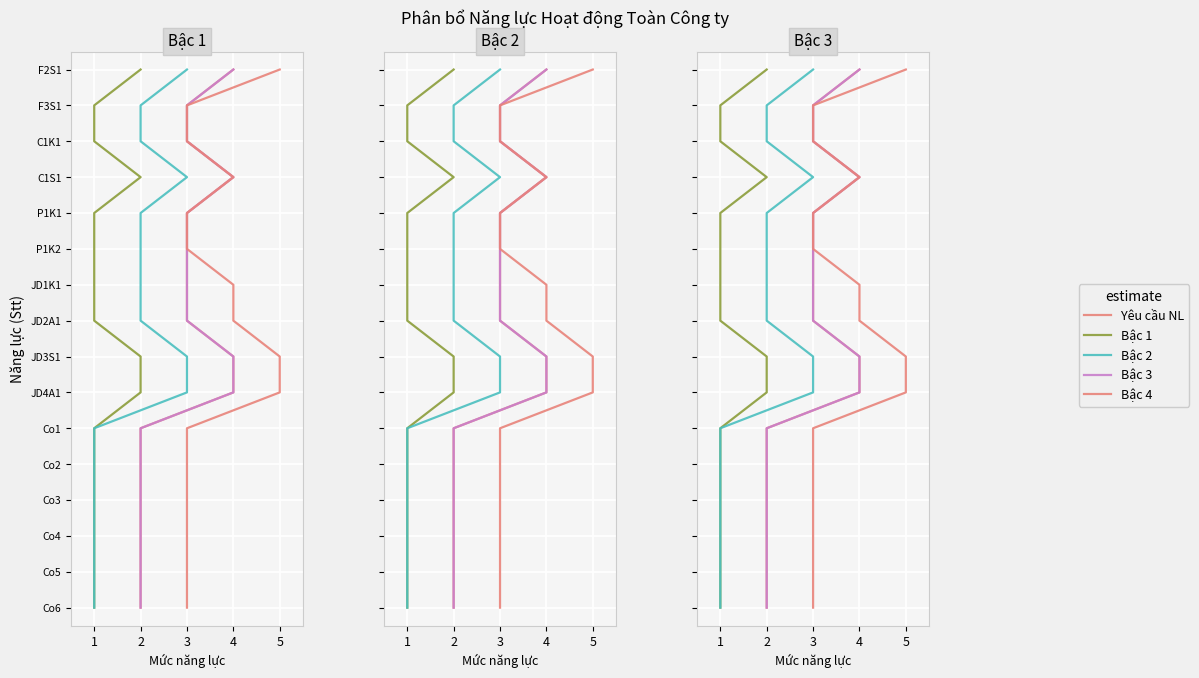

What are all the series names shown in the legend?

Yêu cầu NL, Bậc 1, Bậc 2, Bậc 3, Bậc 4